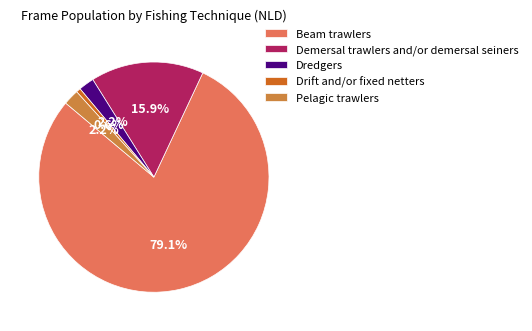

The Beam trawlers slice represents 84% of the pie. True or false?

False